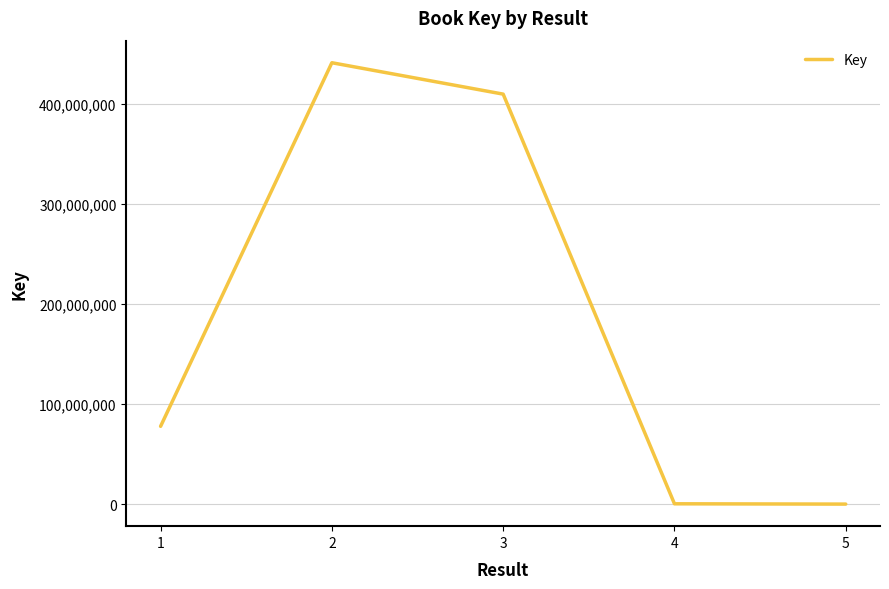

At which category does the data reach its first local peak?

2